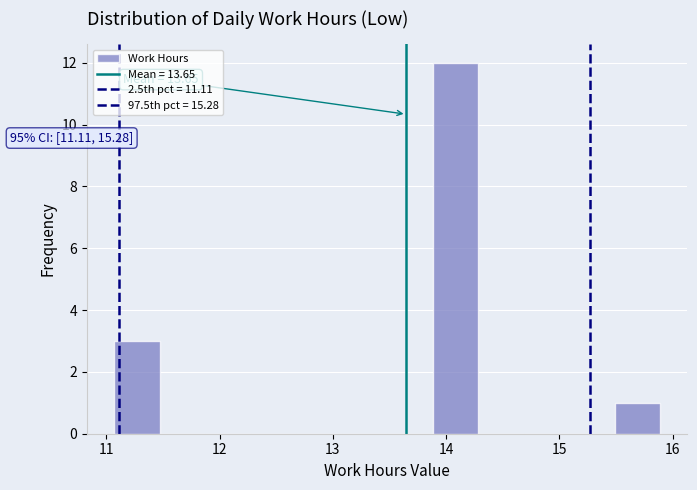

Which range on the x-axis has the tallest bar?

13.9 to 14.3